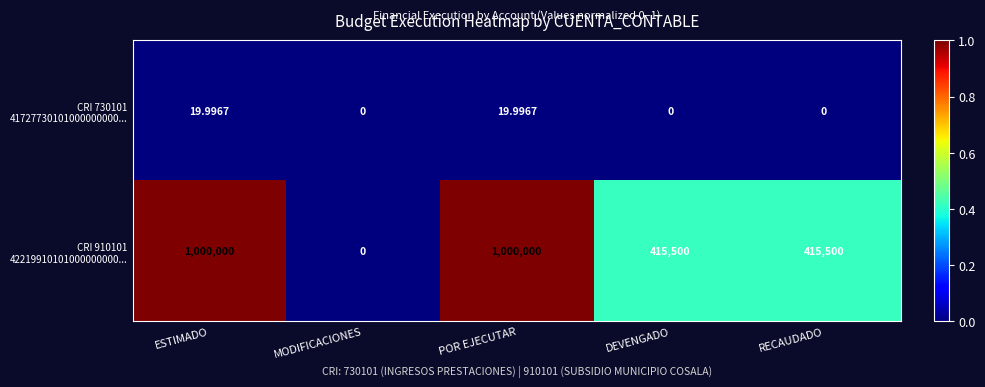

How many series are shown in this chart?

2